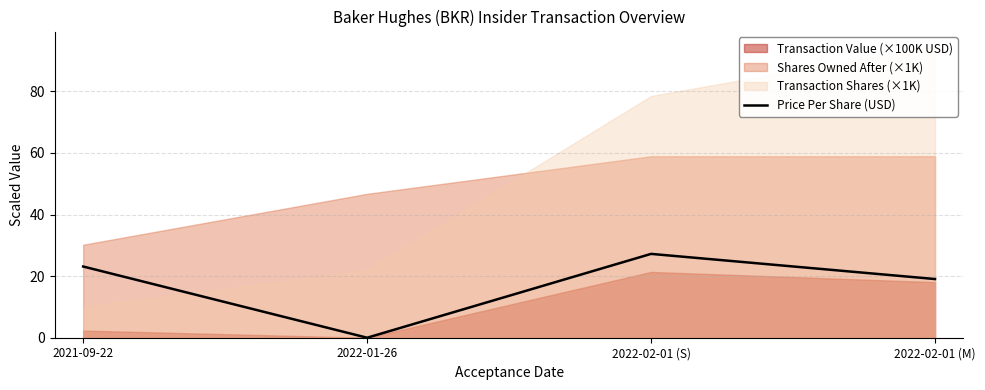

List the labels in order of value, largest first.

2022-02-01 (S), 2021-09-22, 2022-02-01 (M), 2022-01-26